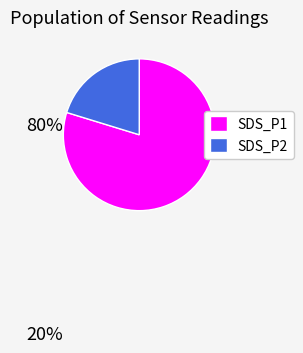

Approximately how many times larger is the value at SDS_P1 compared to SDS_P2?

3.9